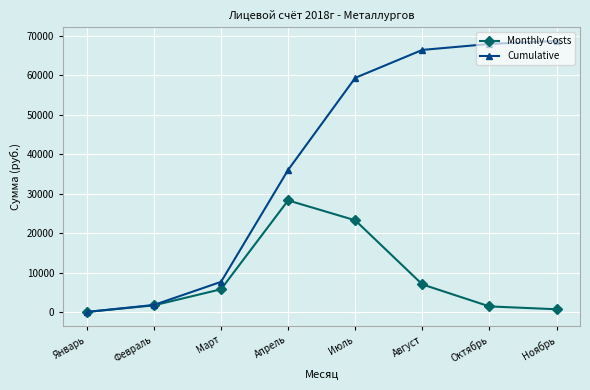

True or false: Cumulative has a value of 41497.9 at Октябрь.

False